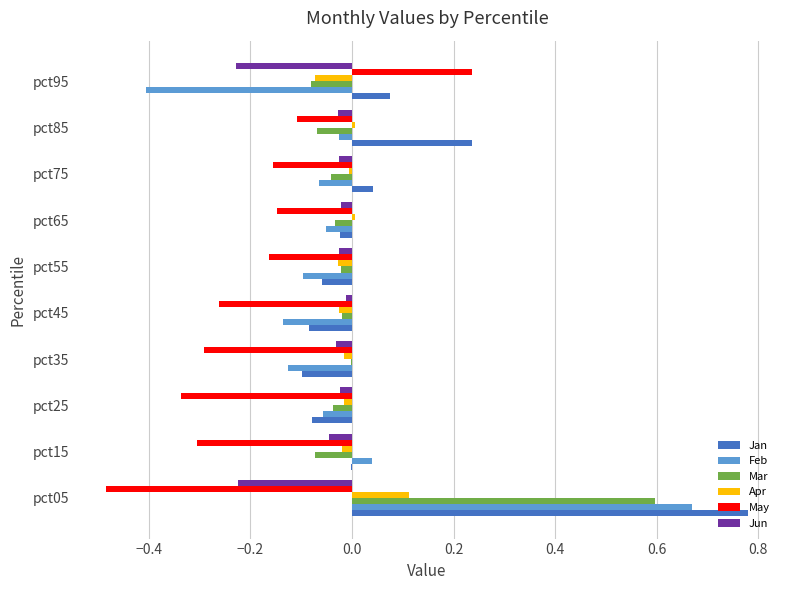

True or false: May has a value of -0.3 at pct15.

True